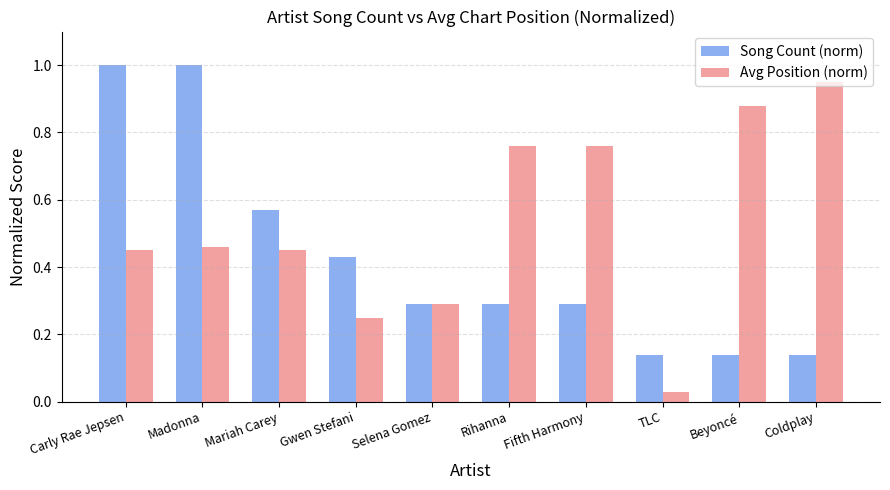

Between Selena Gomez and Beyoncé, which series saw the biggest shift?

Avg Position (norm)